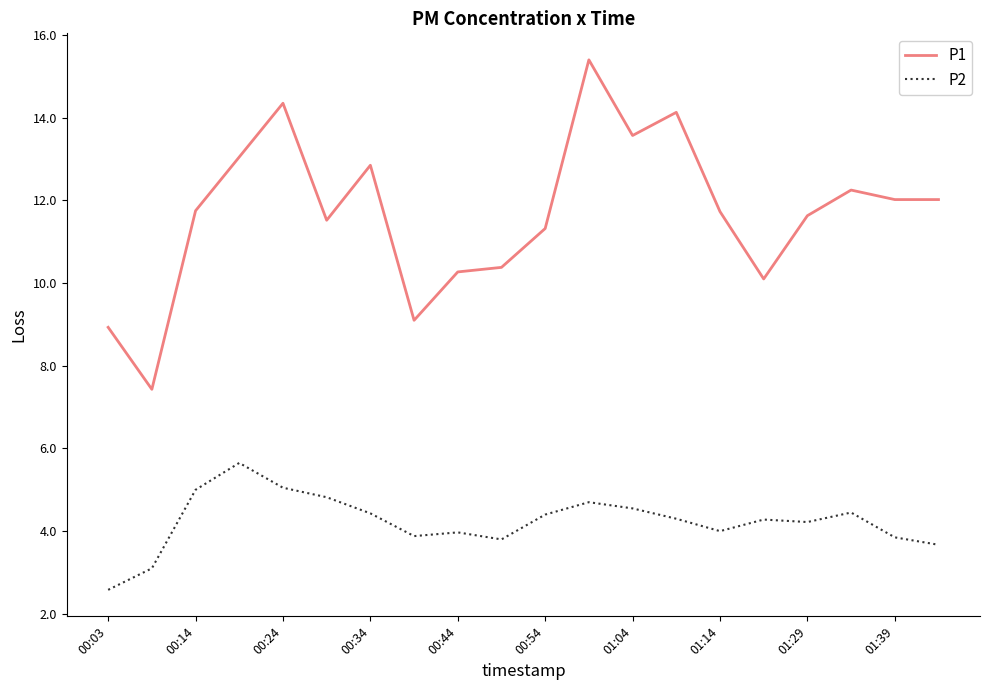

True or false: P1 and P2 cross at least once.

False